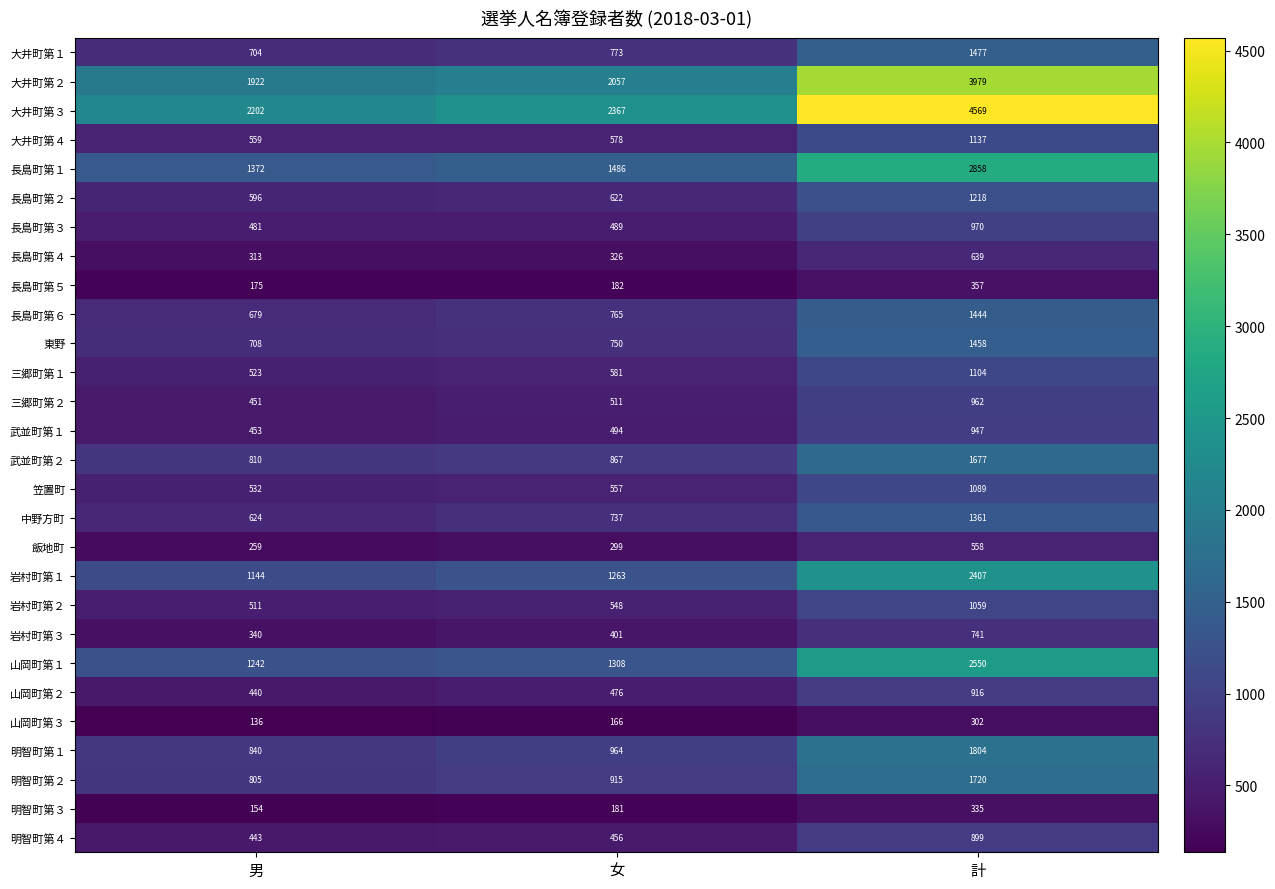

What is the smallest value displayed?

136